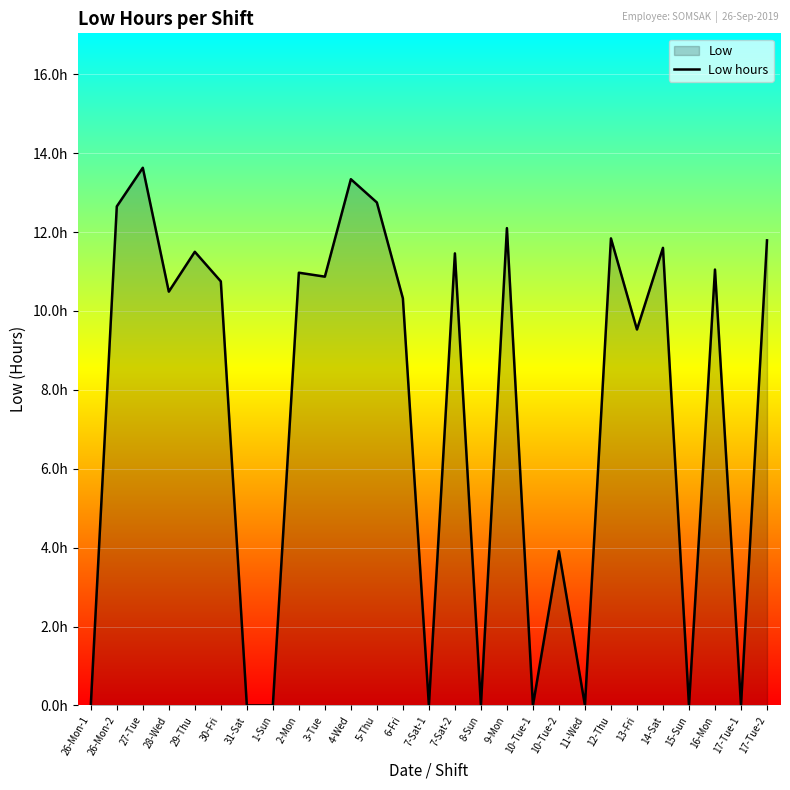

What is the greatest value displayed?

13.6